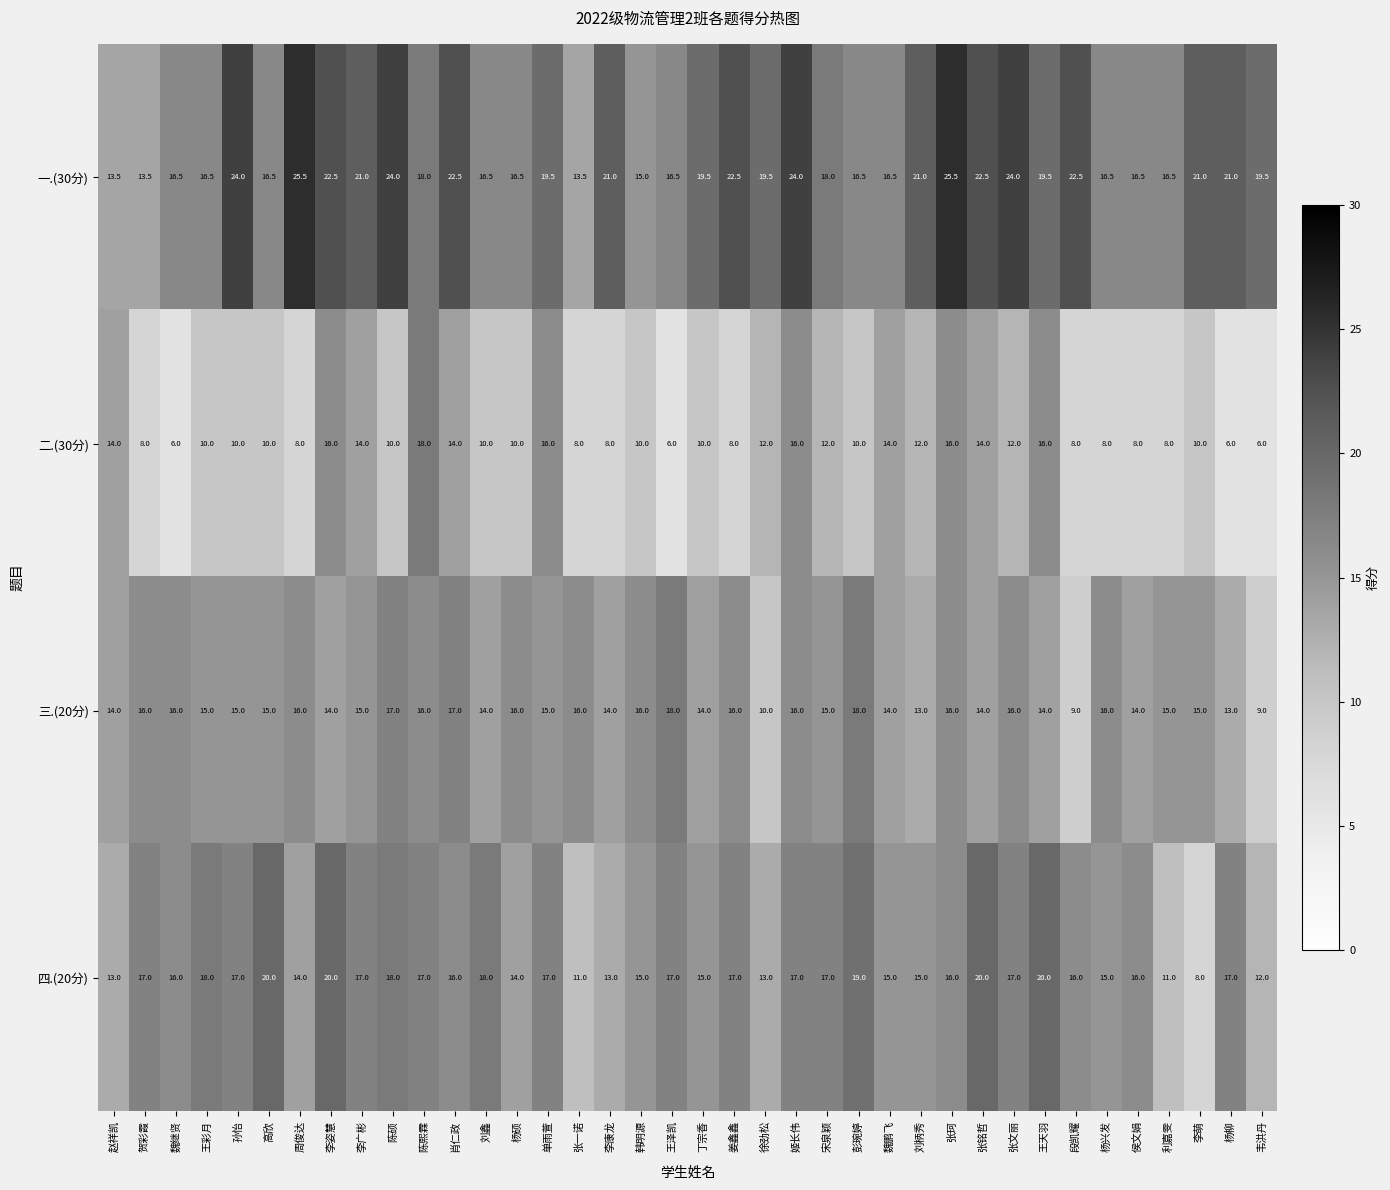

What is the spread (max minus min) of values at 韦洪丹?

13.5